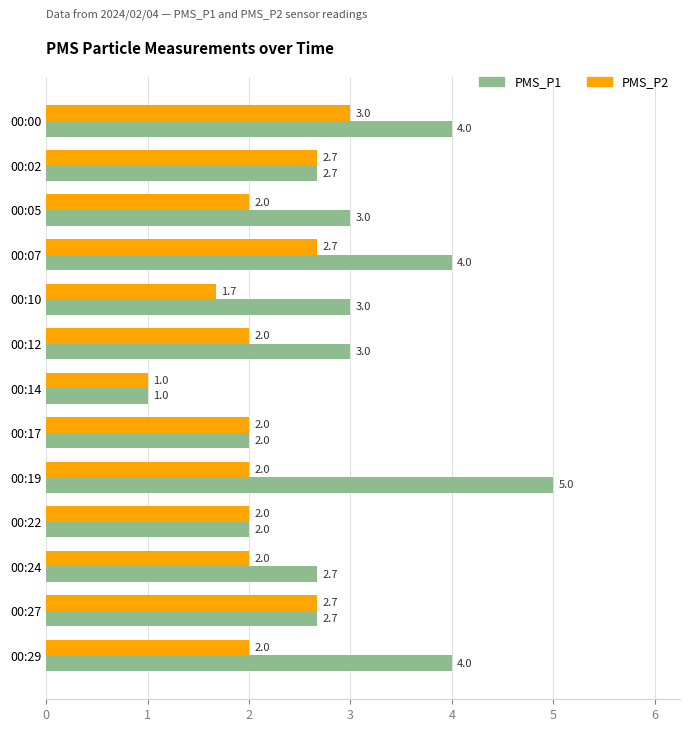

What are all the series names shown in the legend?

PMS_P1, PMS_P2